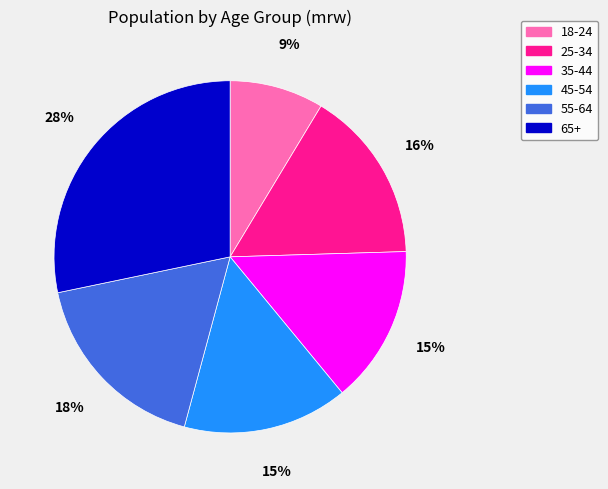

Do 45-54 and 65+ together represent more than half of the pie?

No